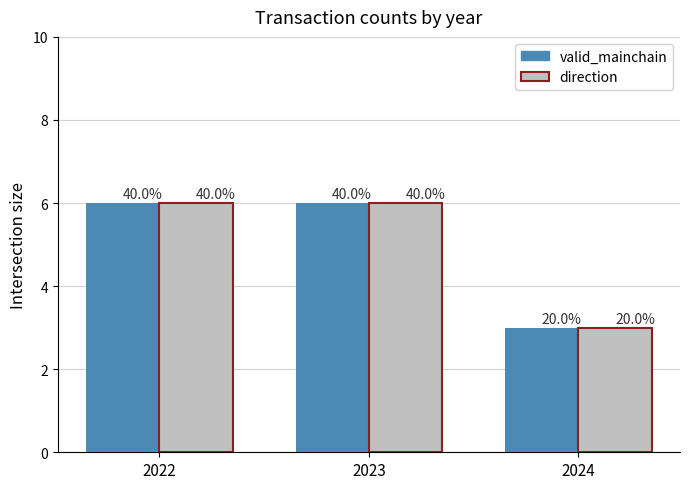

List the series in order of their peak value, highest first.

valid_mainchain, direction